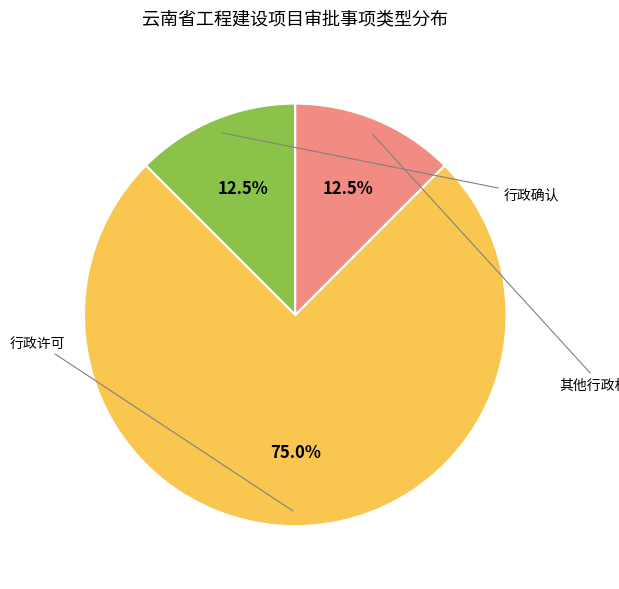

Does any single category account for the majority?

Yes